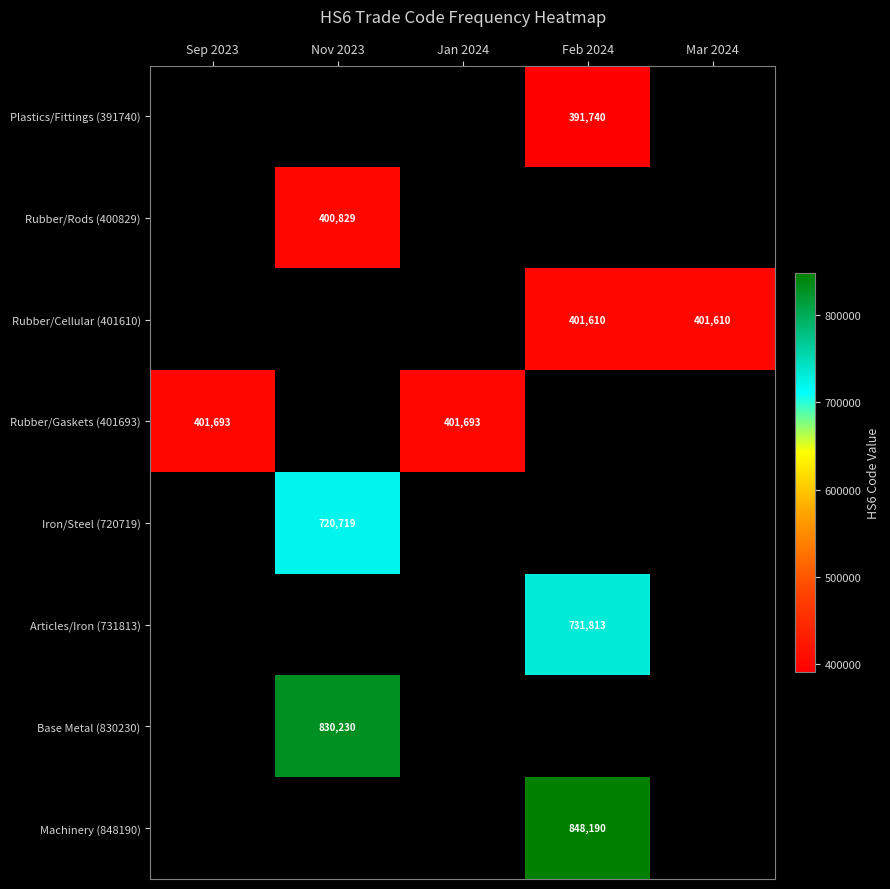

The Rubber/Rods (400829) series shows 400829 at Nov 2023. True or false?

True